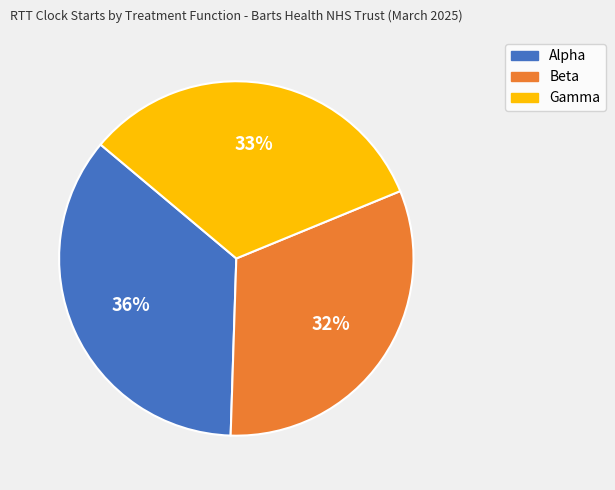

True or false: Beta accounts for 32% of the total.

True